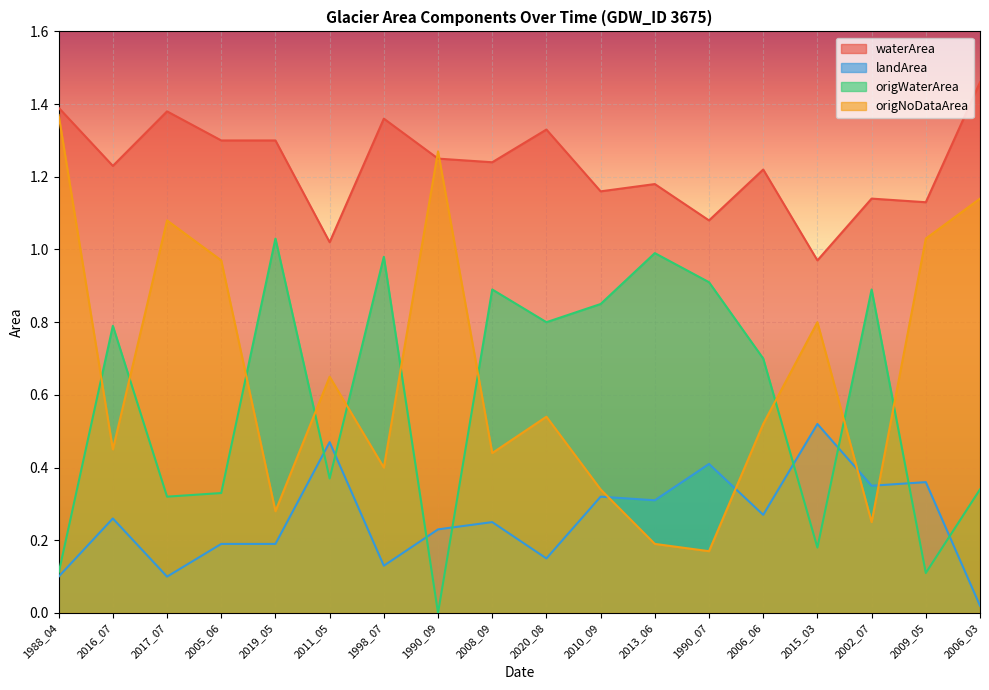

What is the total value across all series at 2008_09?

2.8